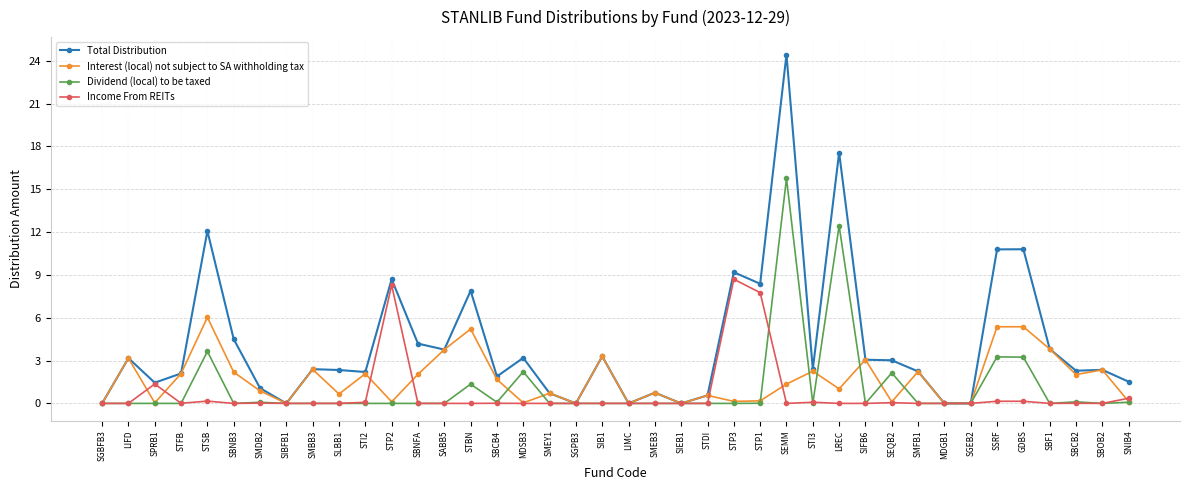

List the series in order of their peak value, highest first.

Total Distribution, Dividend (local) to be taxed, Income From REITs, Interest (local) not subject to SA withholding tax